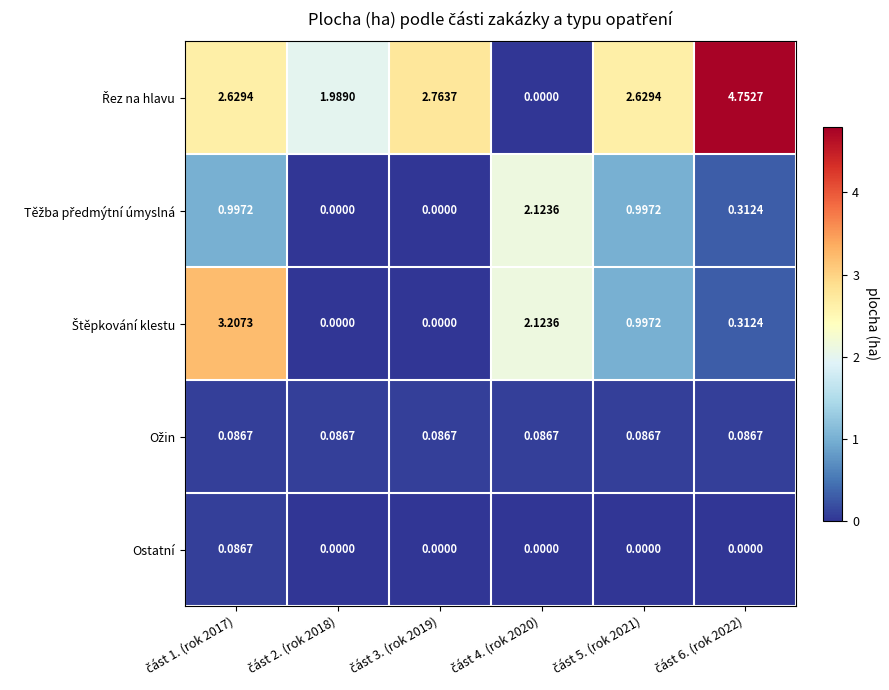

Between část 1. (rok 2017) and část 4. (rok 2020), which series saw the biggest shift?

Řez na hlavu